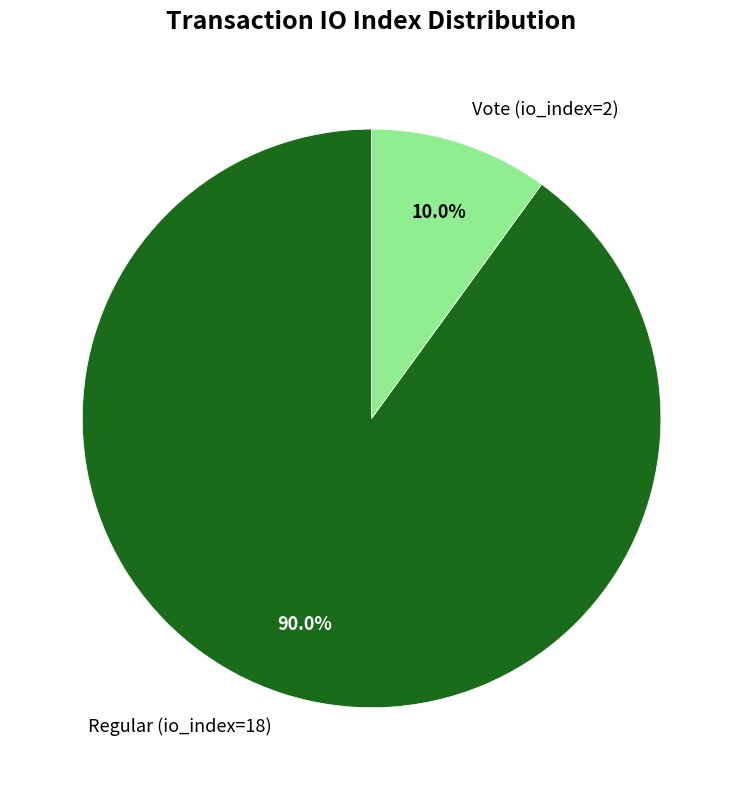

What percentage do Vote (io_index=2) and Regular (io_index=18) together represent?

100.0%